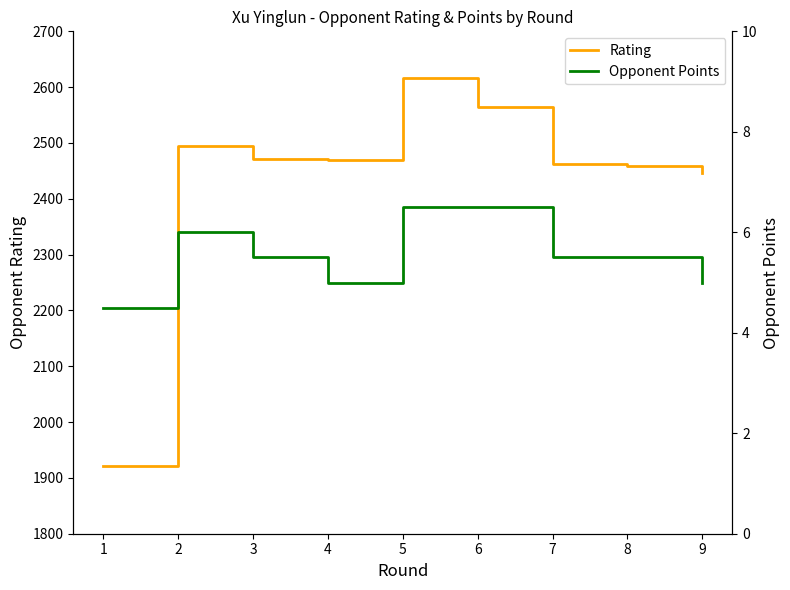

The Rating series shows 699.0 at 9. True or false?

False